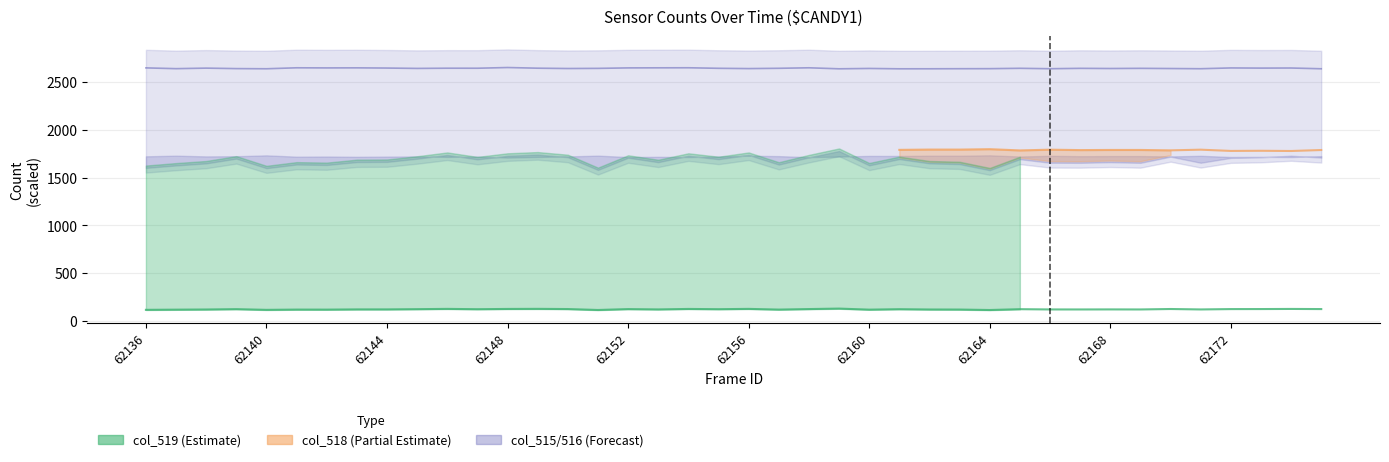

Which category has the lowest value in the col_518 series?

62164